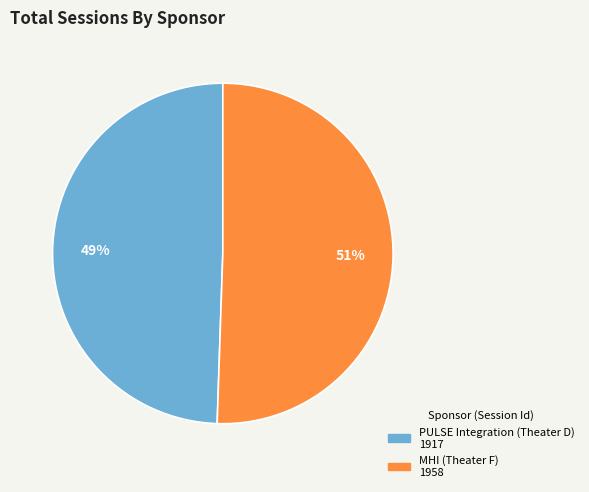

Is the sum of PULSE Integration (Theater D) and MHI (Theater F) greater than half?

Yes